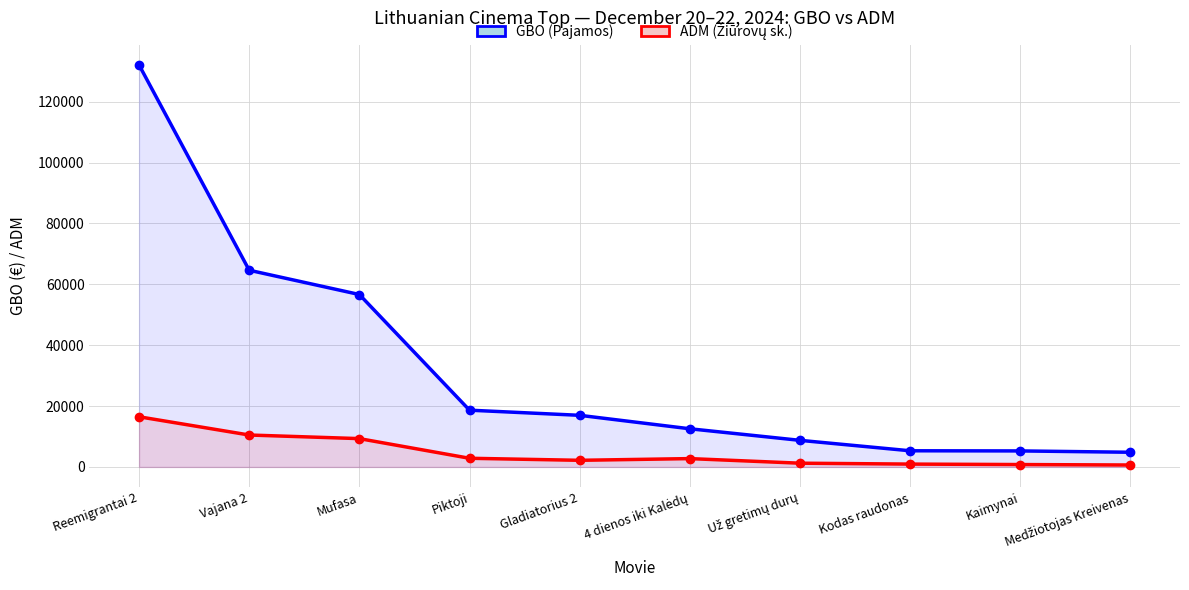

Rank the series by their maximum value, from lowest to highest.

ADM (Žiūrovų sk.), GBO (Pajamos)